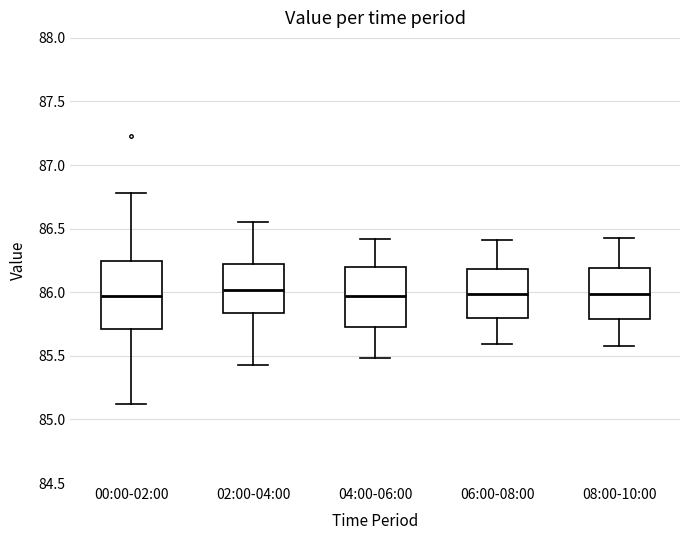

Where does the median line of the box for 02:00-04:00 sit on the y-axis? The values are not printed on the chart, so give them approximately, as read against the axis.

86.00